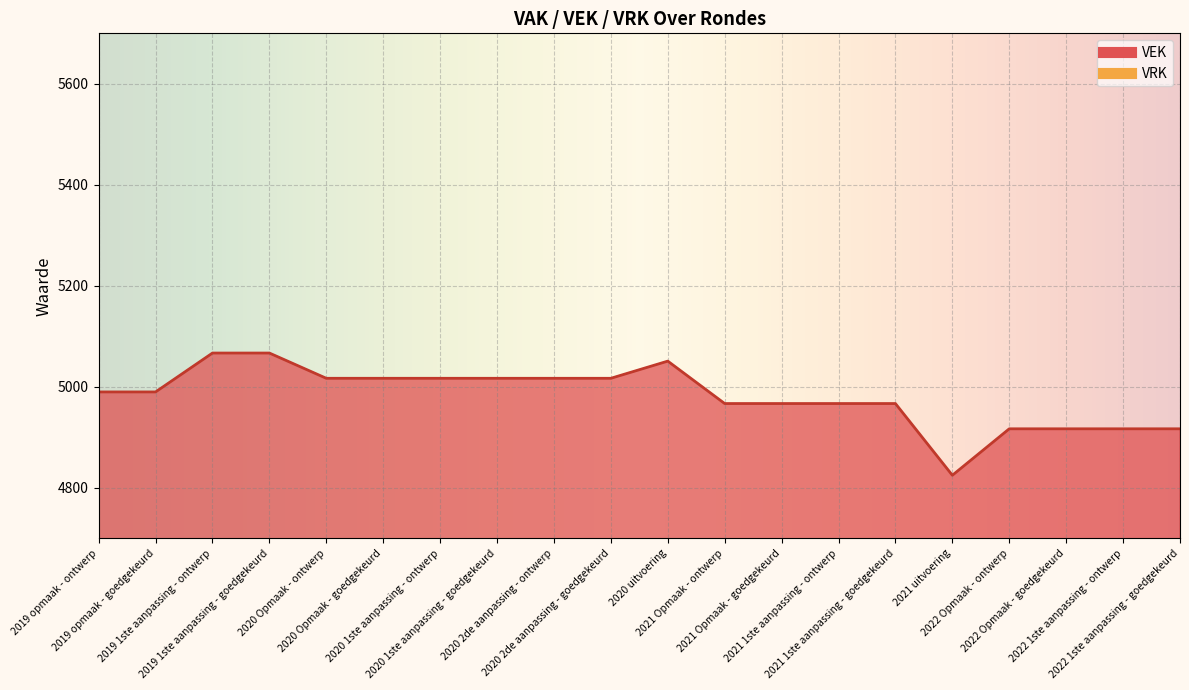

Reading left to right, what are all the values shown in this chart?

2019 opmaak - ontwerp=4990	2019 opmaak - goedgekeurd=4990	2019 1ste aanpassing - ontwerp=5067	2019 1ste aanpassing - goedgekeurd=5067	2020 Opmaak - ontwerp=5017	2020 Opmaak - goedgekeurd=5017	2020 1ste aanpassing - ontwerp=5017	2020 1ste aanpassing - goedgekeurd=5017	2020 2de aanpassing - ontwerp=5017	2020 2de aanpassing - goedgekeurd=5017	2020 uitvoering=5051	2021 Opmaak - ontwerp=4967	2021 Opmaak - goedgekeurd=4967	2021 1ste aanpassing - ontwerp=4967	2021 1ste aanpassing - goedgekeurd=4967	2021 uitvoering=4825	2022 Opmaak - ontwerp=4917	2022 Opmaak - goedgekeurd=4917	2022 1ste aanpassing - ontwerp=4917	2022 1ste aanpassing - goedgekeurd=4917